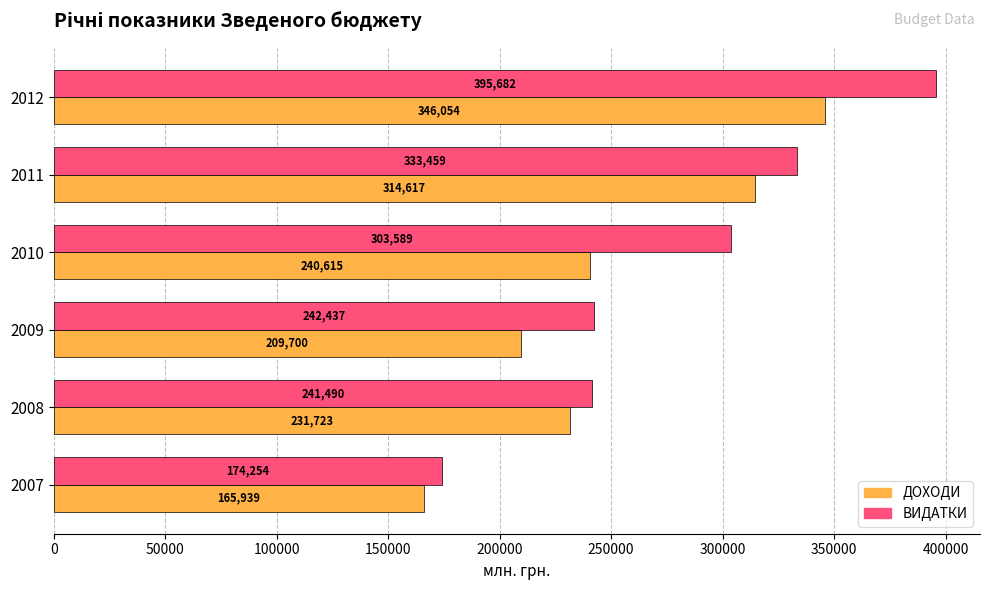

What is the greatest value displayed?

395681.5